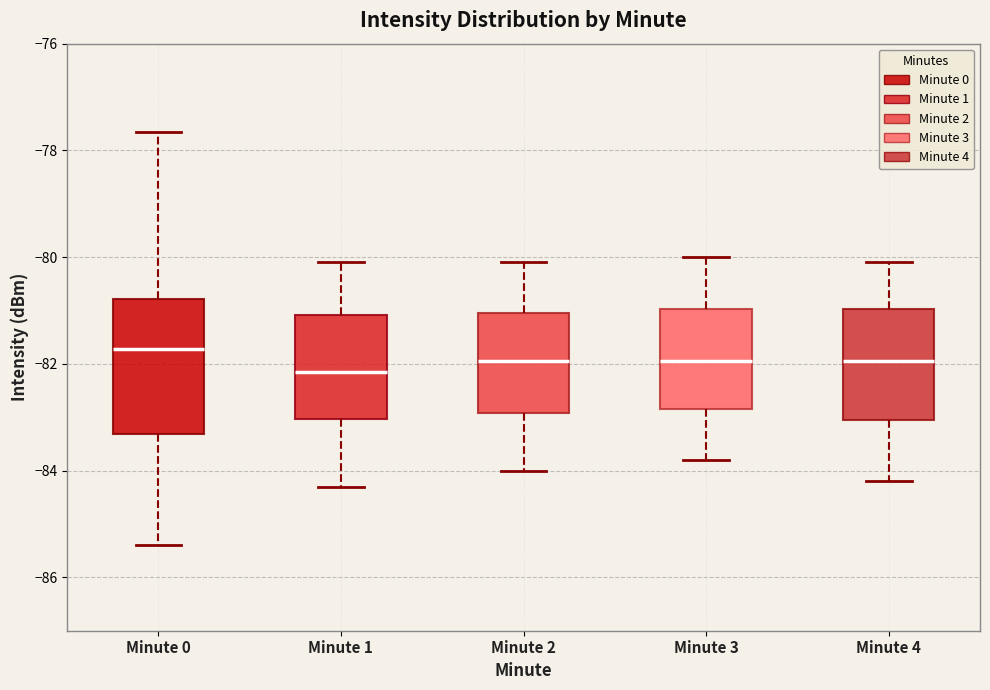

Reading left to right, transcribe this box plot: for each box, give where its median line is, the range the box spans, and where its two whiskers end, as read against the y-axis. The values are not printed on the chart, so give them approximately, as read against the axis.

Minute 0: median -81.8, box -83.4 to -80.8, whiskers -85.4 to -77.6
Minute 1: median -82.2, box -83.0 to -81.0, whiskers -84.2 to -80.0
Minute 2: median -82.0, box -83.0 to -81.0, whiskers -84.0 to -80.0
Minute 3: median -82.0, box -82.8 to -81.0, whiskers -83.8 to -80.0
Minute 4: median -82.0, box -83.0 to -81.0, whiskers -84.2 to -80.0